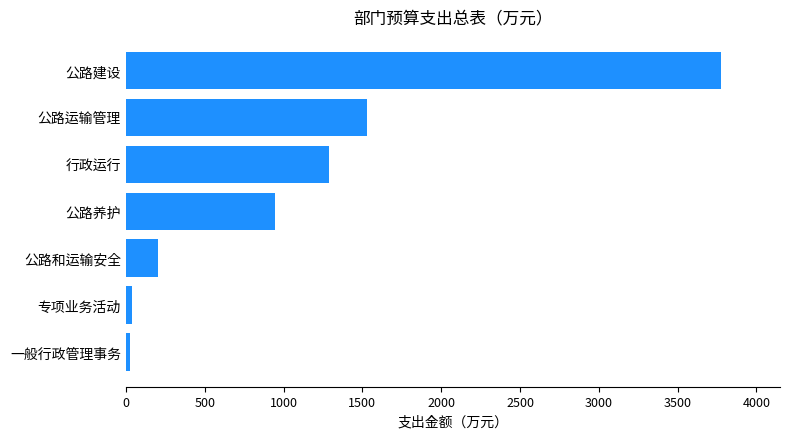

How many values exceed 949?

4